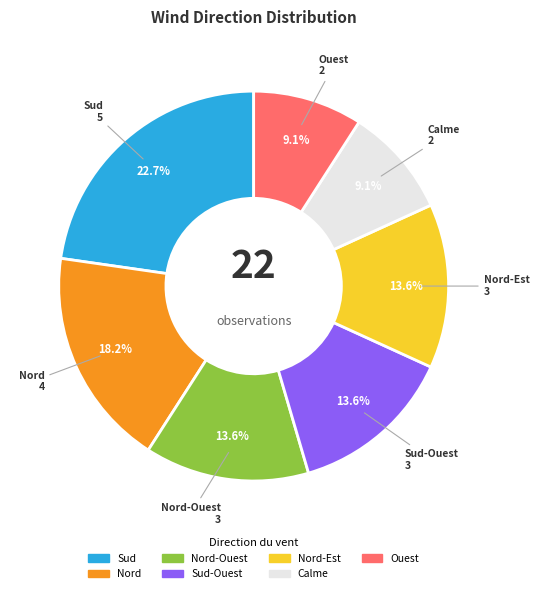

To the nearest percent, what percentage of the pie is Sud-Ouest?

14%